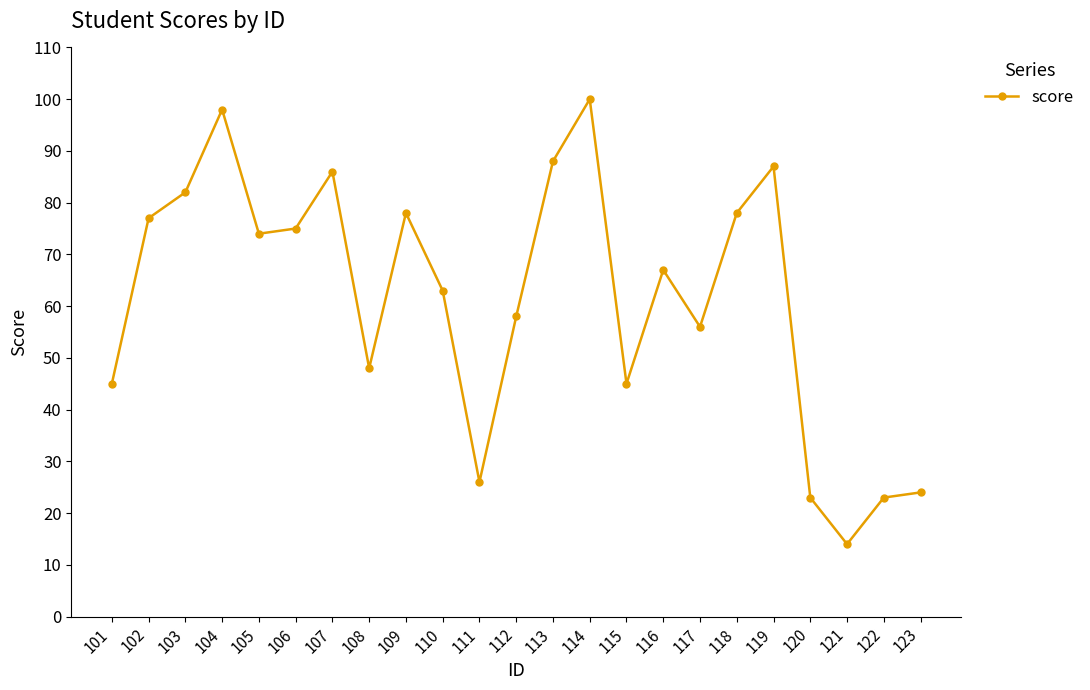

Reading left to right, extract all data points from this chart.

101=45	102=77	103=82	104=98	105=74	106=75	107=86	108=48	109=78	110=63	111=26	112=58	113=88	114=100	115=45	116=67	117=56	118=78	119=87	120=23	121=14	122=23	123=24